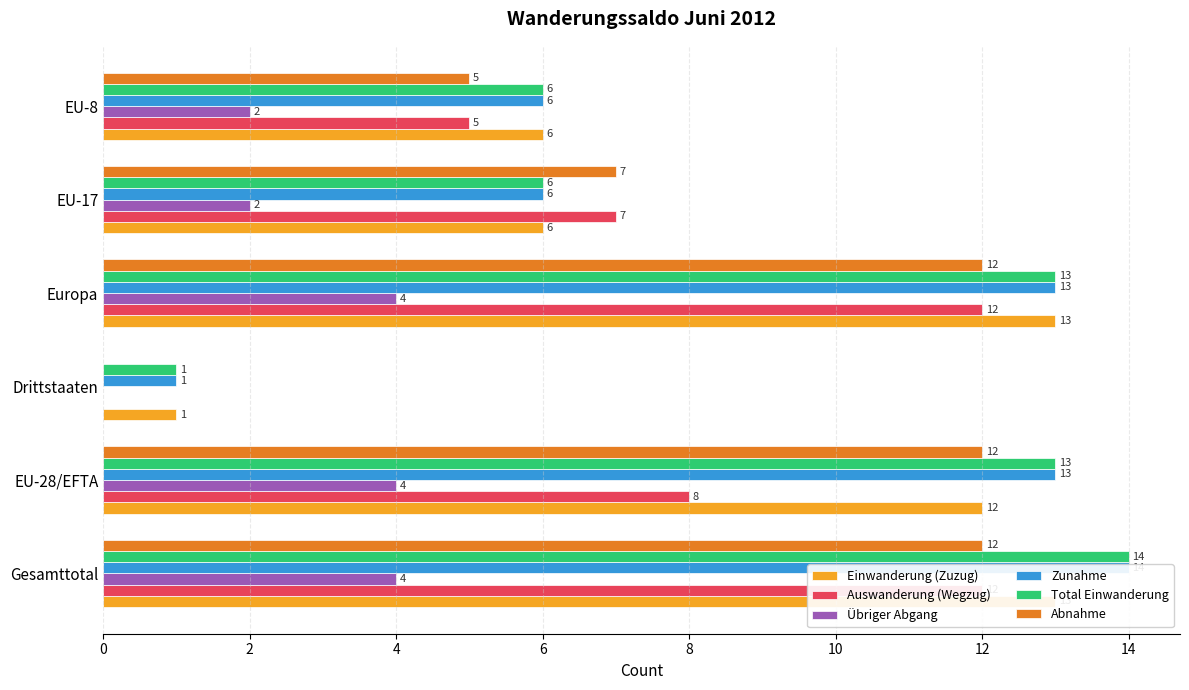

What is the sum of all Abnahme values?

48